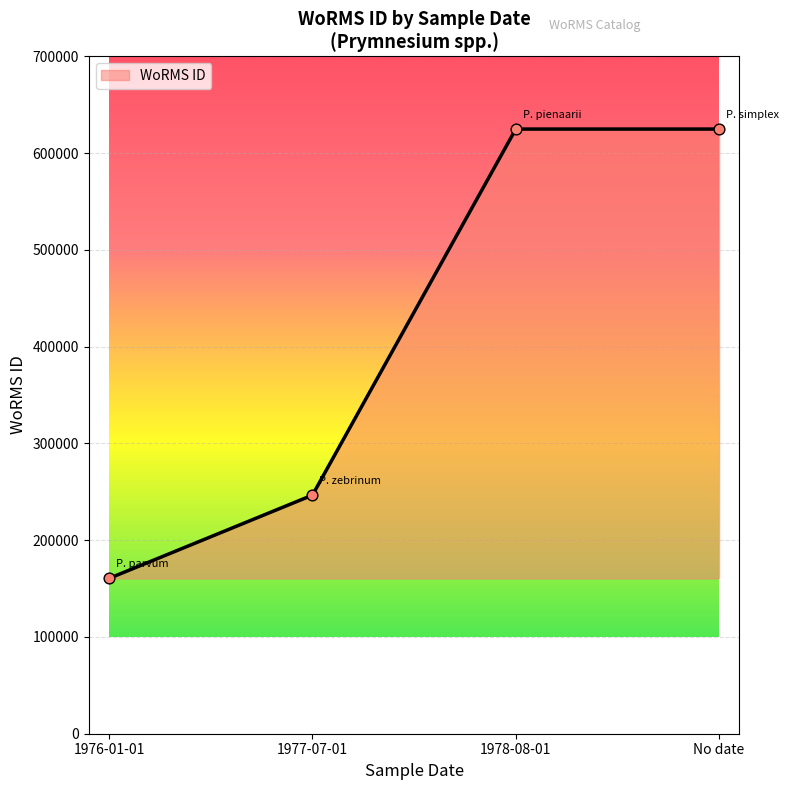

What is the ratio of the value at 1976-01-01 to the value at 1977-07-01?

0.7